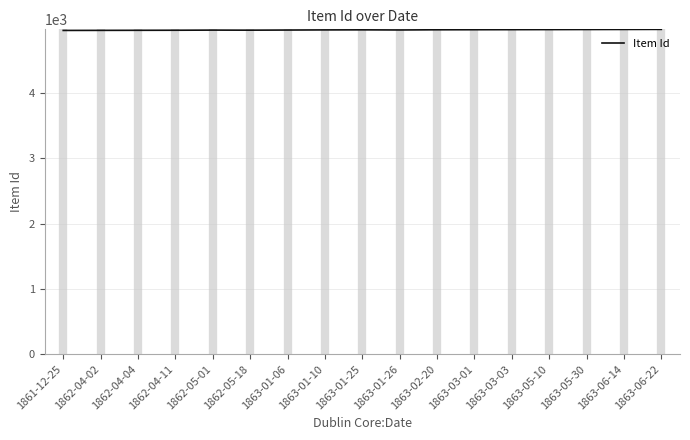

Is it true that the value at 1862-04-02 is 4964?

True